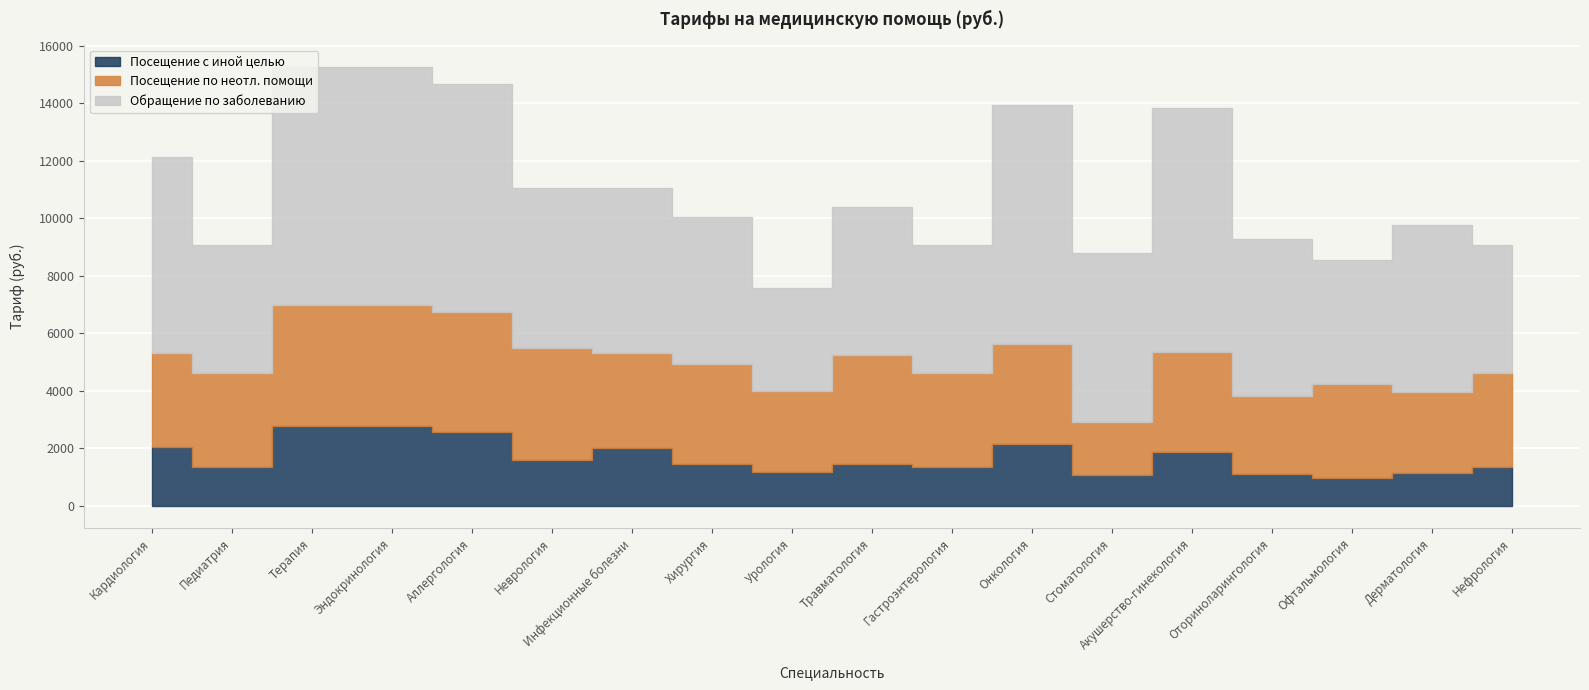

Where does the Обращение по заболеванию series first go above 5733?

Кардиология